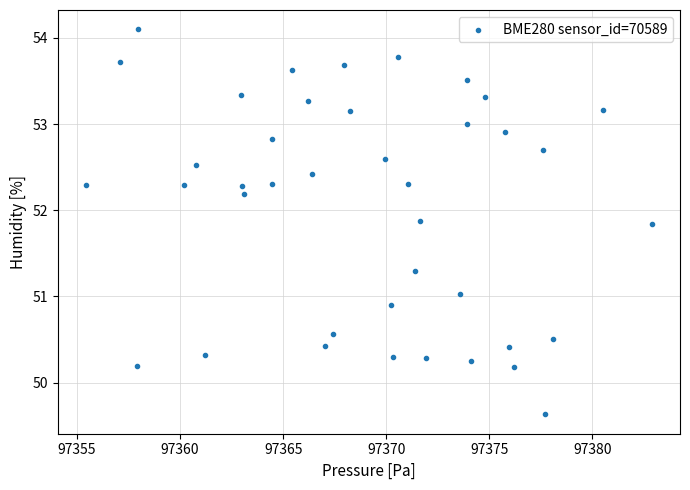

What is the range of Y values (max minus min)?

4.5